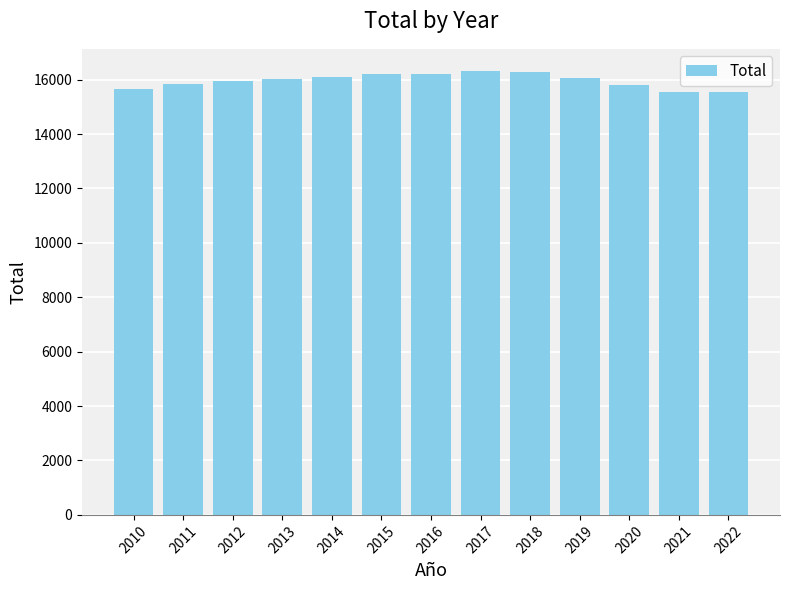

What is the ratio of the value at 2013 to the value at 2015?

1.0